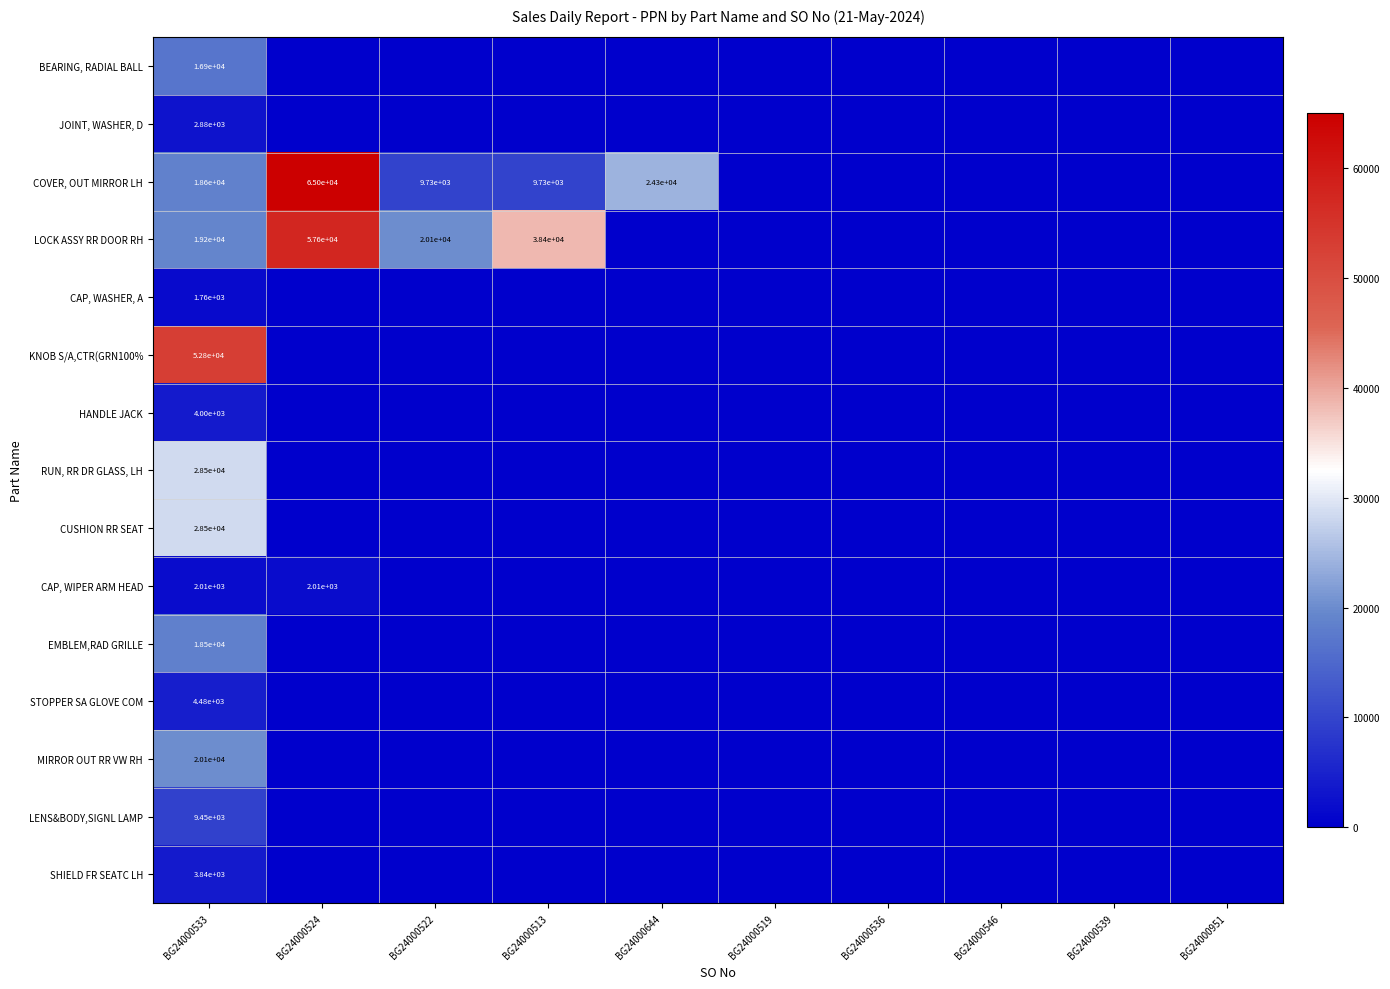

Is it true that CAP, WIPER ARM HEAD equals 2010 at BG24000524?

True